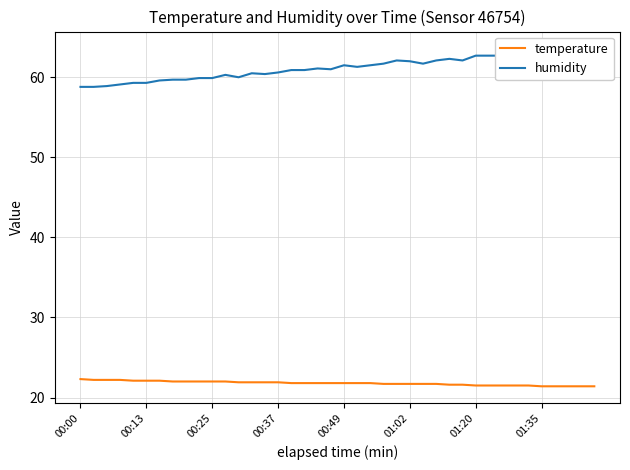

True or false: temperature has a value of 21.4 at 01:35.

True